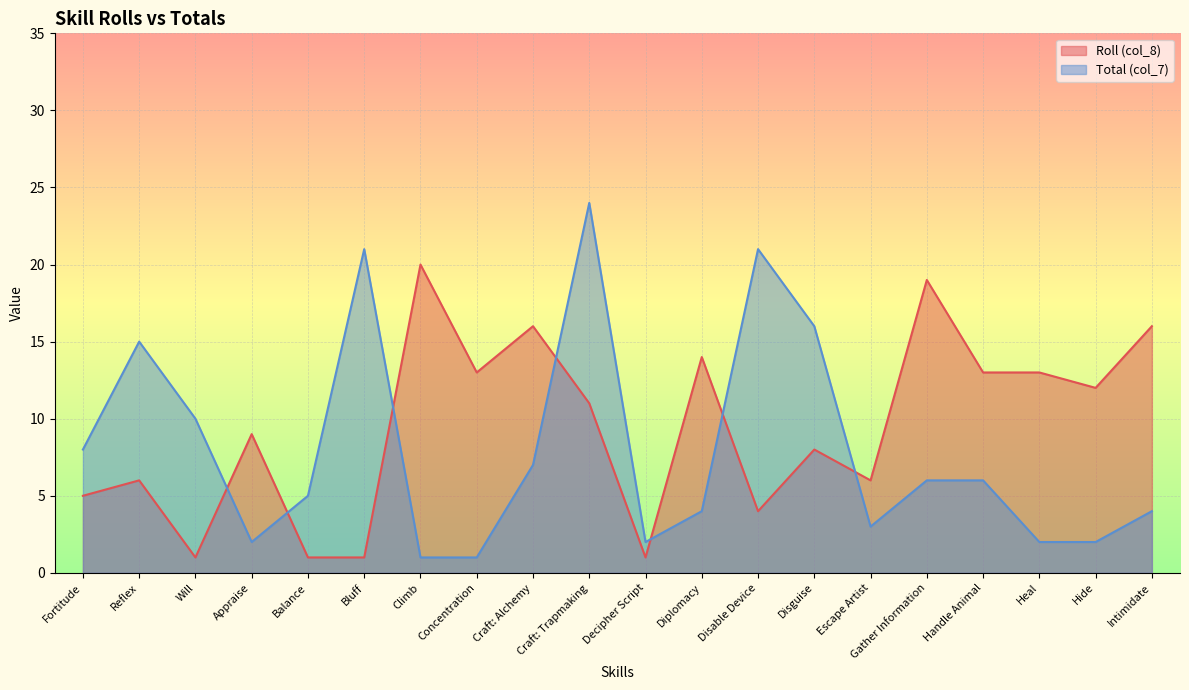

Between which two adjacent categories do Roll (col_8) and Total (col_7) first intersect?

Will and Appraise